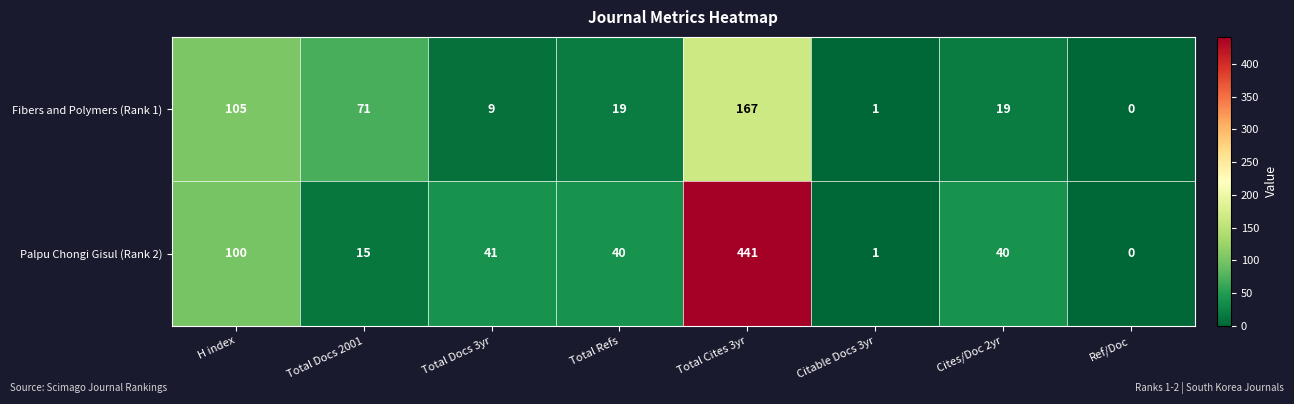

What value does the Fibers and Polymers (Rank 1) series have at Total Cites 3yr?

167